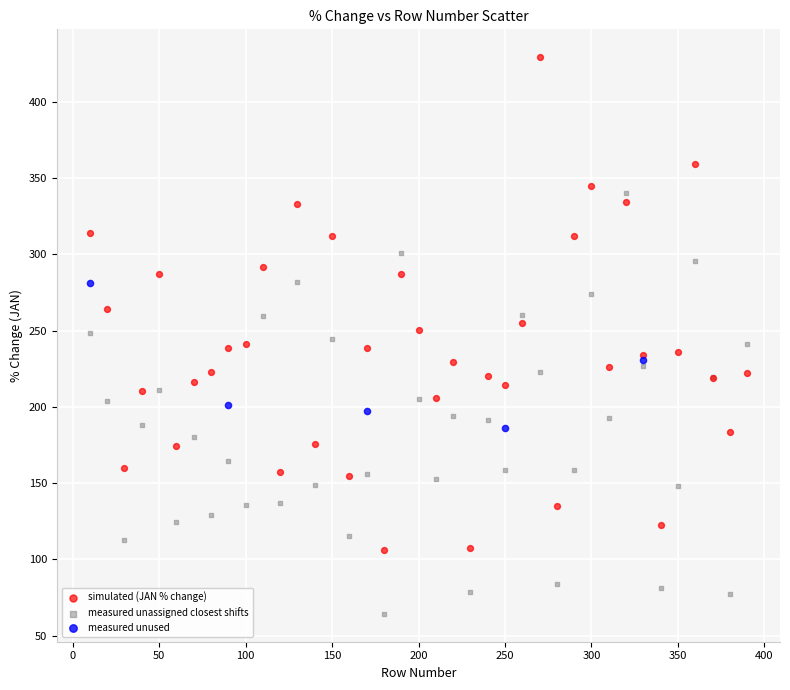

Which series contains the highest Y value?

simulated (JAN % change)